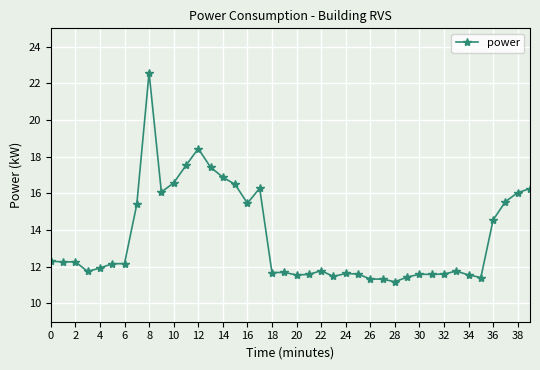

What is the value of the 32nd point from the left?

11.6